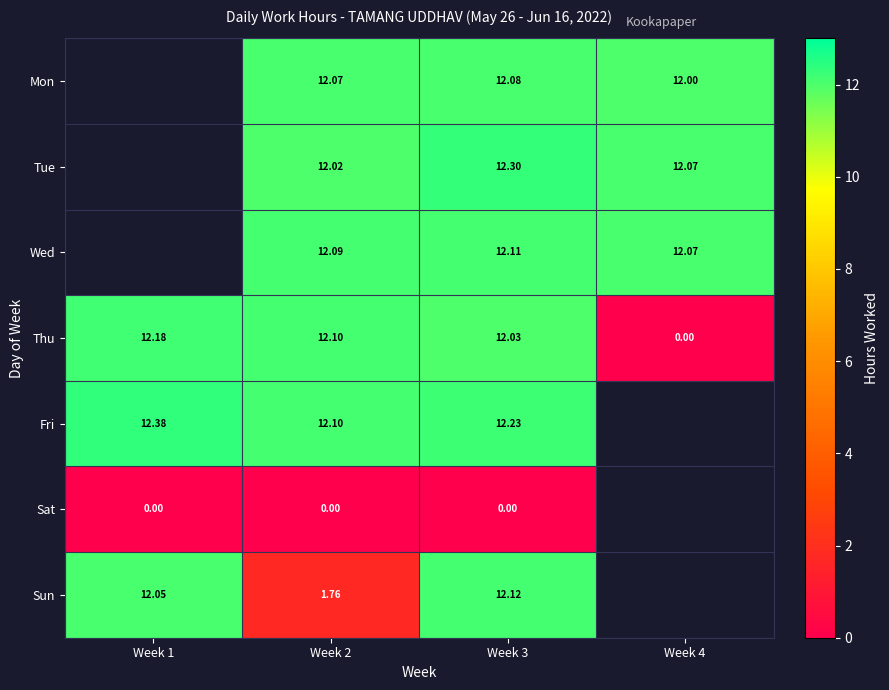

Is the value of Tue at Week 4 greater than the value of Fri at Week 1?

No